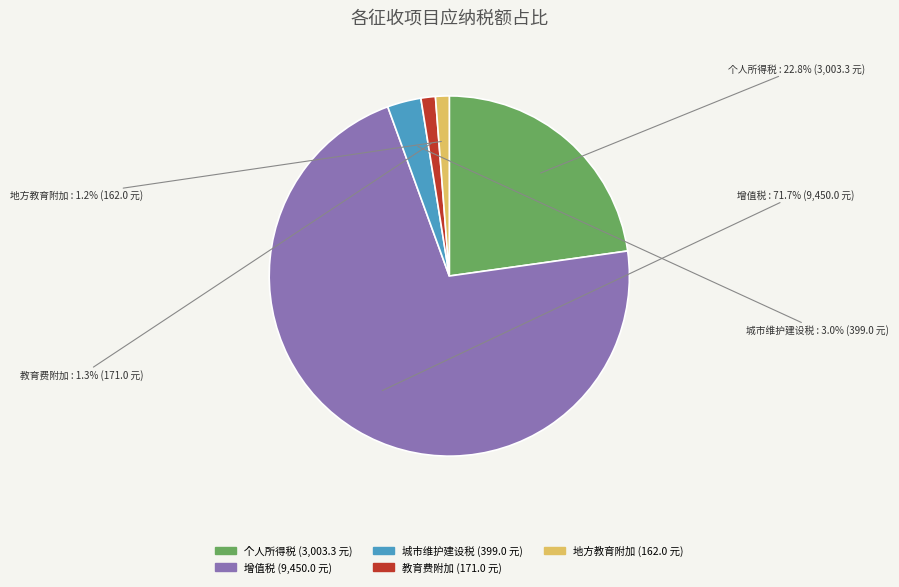

Is there a majority slice in this chart?

Yes